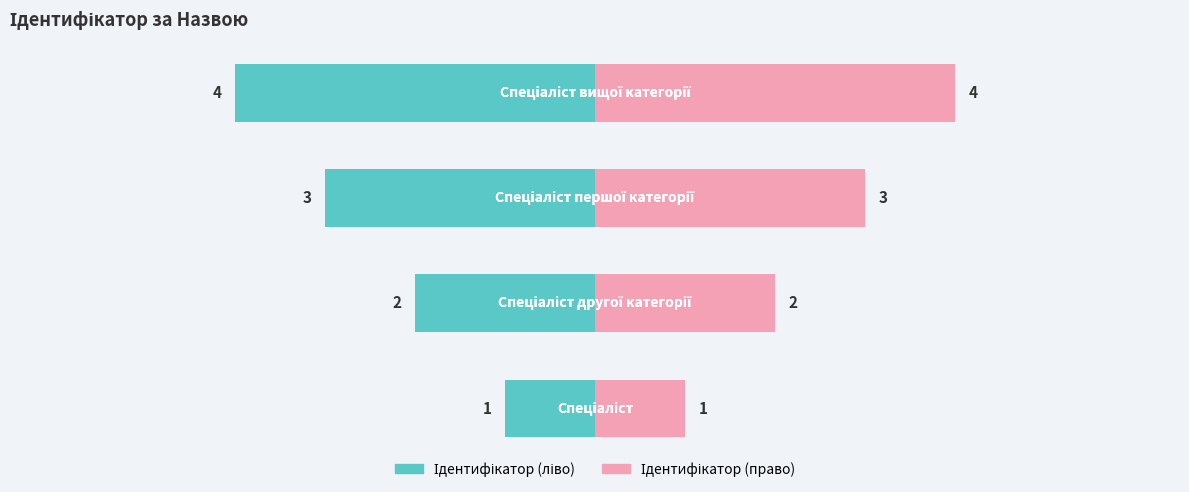

Rank the series by their maximum value, from highest to lowest.

Ідентифікатор (right), Ідентифікатор (left)